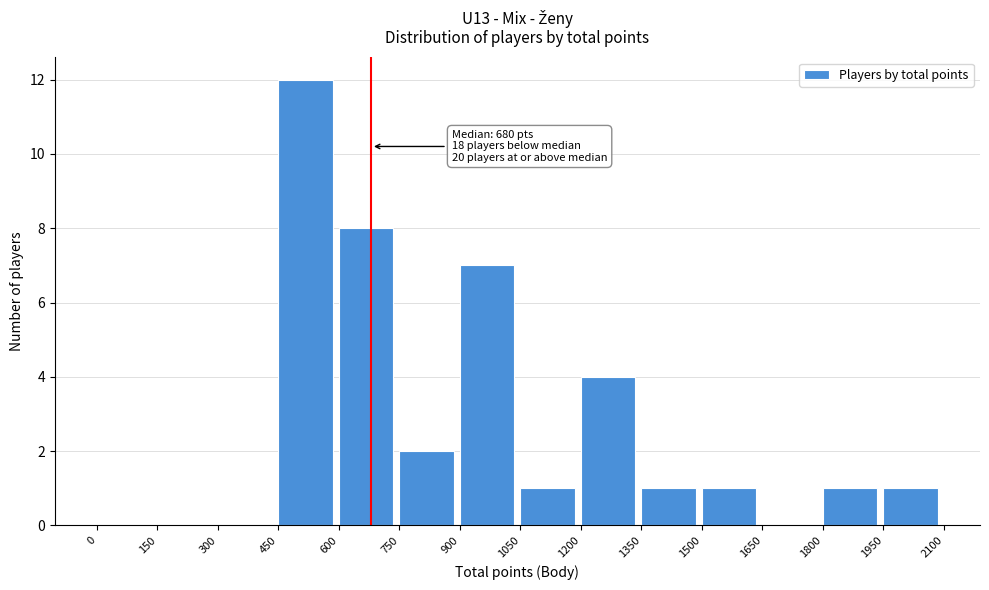

Which range on the x-axis has the tallest bar?

450 to 600